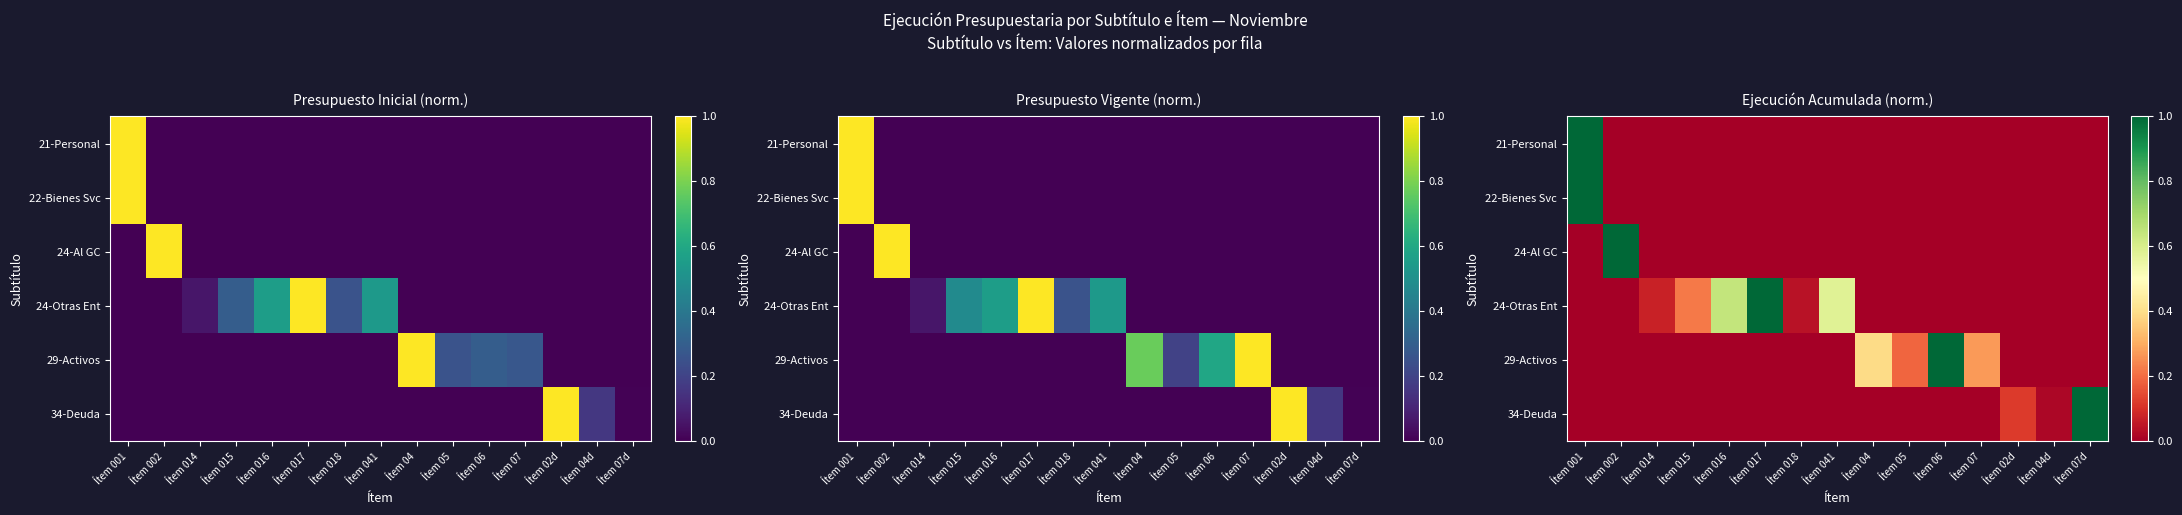

Between Ítem 001 and Ítem 002, which is larger?

Ítem 001